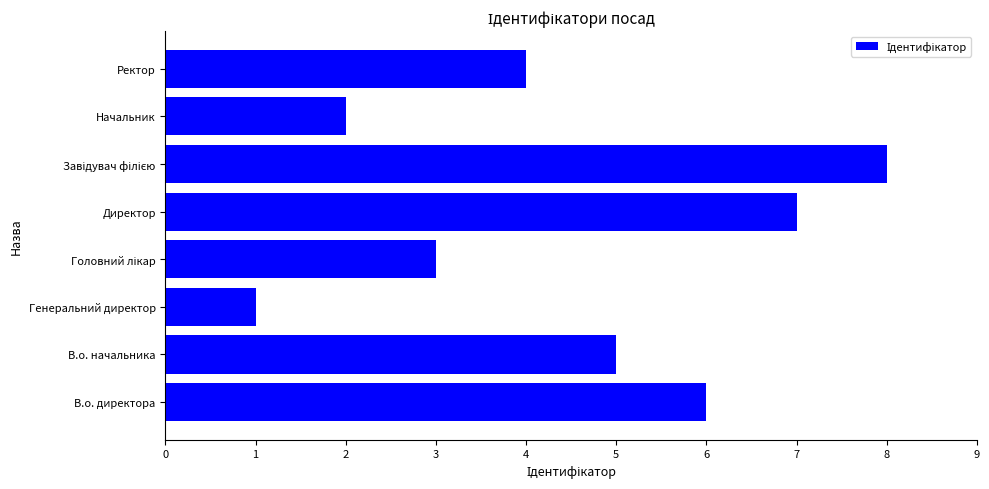

Between Начальник and Директор, which is larger?

Директор